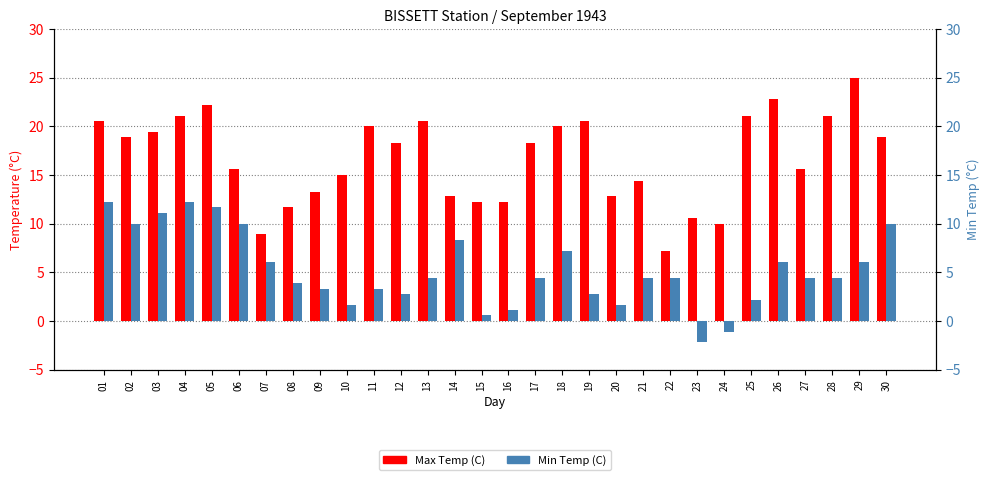

Which has a higher value, 14 or 16?

14